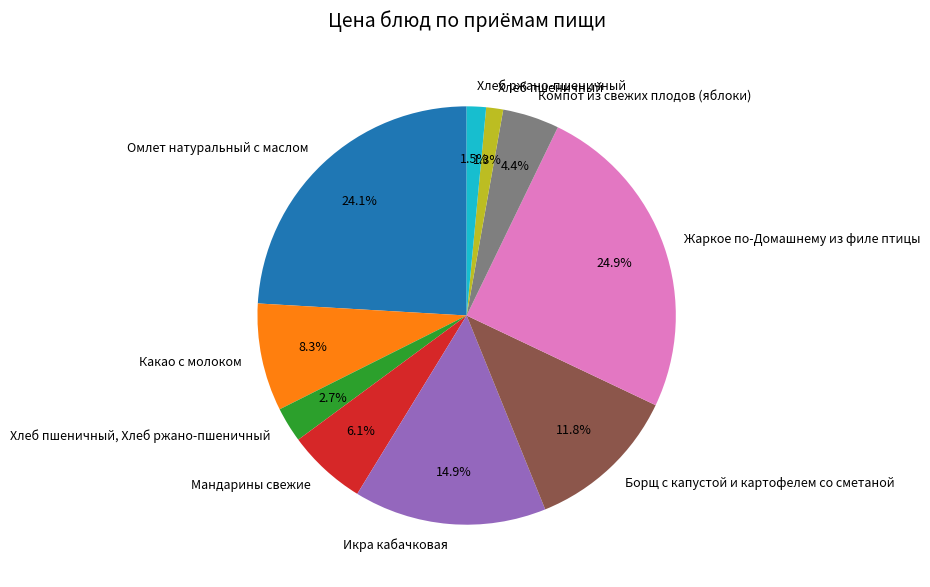

Approximately how many times larger is the value at Какао с молоком compared to Борщ с капустой и картофелем со сметаной?

0.7